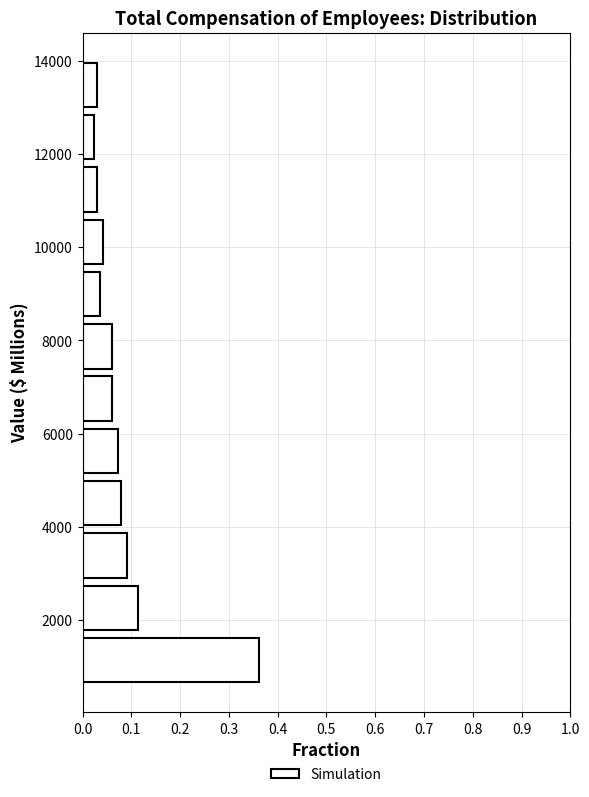

Reading bottom to top, transcribe this chart: for each bar, give the range it covers on the y-axis and its length. Neither the bar edges nor the lengths are printed on the chart, so give them approximately, as read against the axes.

600 to 1800: 0.36
1800 to 2800: 0.11
2800 to 4000: 0.09
4000 to 5000: 0.08
5000 to 6200: 0.07
6200 to 7400: 0.06
7400 to 8400: 0.06
8400 to 9600: 0.04
9600 to 10600: 0.04
10600 to 11800: 0.03
11800 to 13000: 0.02
13000 to 14000: 0.03